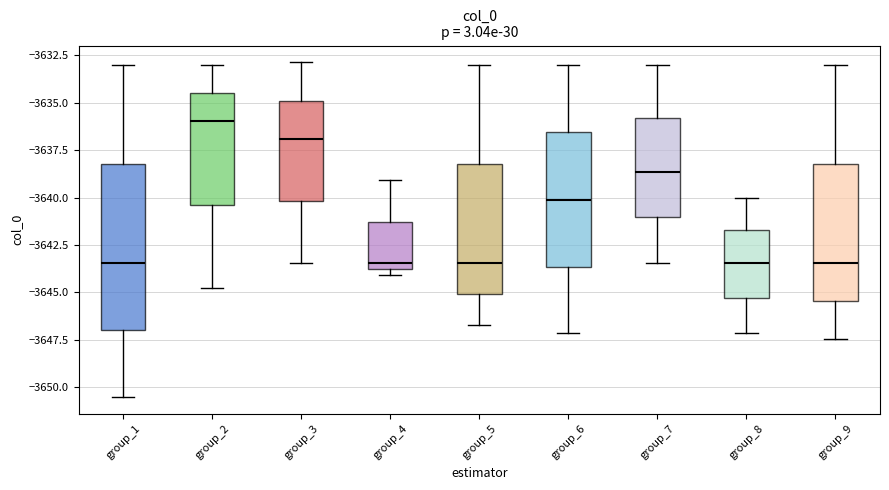

Reading left to right, transcribe this box plot: for each box, give where its median line is, the range the box spans, and where its two whiskers end, as read against the y-axis. The values are not printed on the chart, so give them approximately, as read against the axis.

group_1: median -3643.5, box -3647.0 to -3638.0, whiskers -3650.5 to -3633.0
group_2: median -3636.0, box -3640.5 to -3634.5, whiskers -3645.0 to -3633.0
group_3: median -3637.0, box -3640.0 to -3635.0, whiskers -3643.5 to -3633.0
group_4: median -3643.5, box -3644.0 to -3641.5, whiskers -3644.0 (just below the box's lower edge) to -3639.0
group_5: median -3643.5, box -3645.0 to -3638.0, whiskers -3646.5 to -3633.0
group_6: median -3640.0, box -3643.5 to -3636.5, whiskers -3647.0 to -3633.0
group_7: median -3638.5, box -3641.0 to -3636.0, whiskers -3643.5 to -3633.0
group_8: median -3643.5, box -3645.5 to -3641.5, whiskers -3647.0 to -3640.0
group_9: median -3643.5, box -3645.5 to -3638.0, whiskers -3647.5 to -3633.0